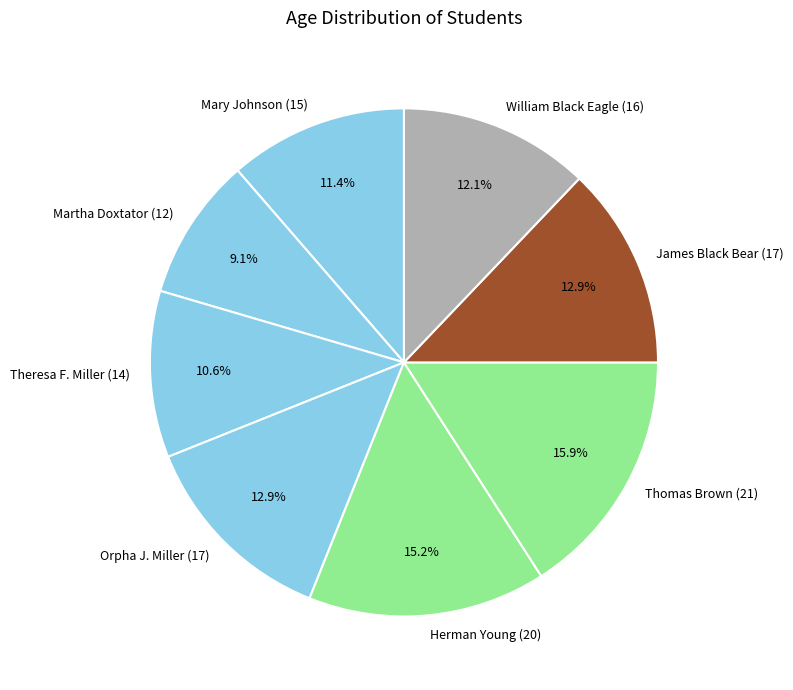

How many slices are in this pie chart?

8